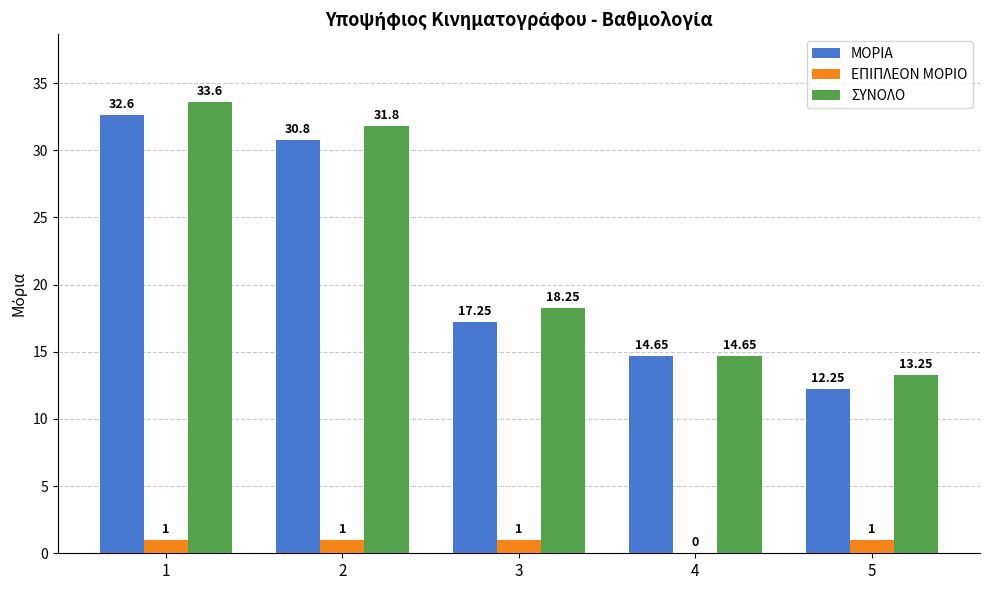

How many positive values does the ΕΠΙΠΛΕΟΝ ΜΟΡΙΟ series have?

4